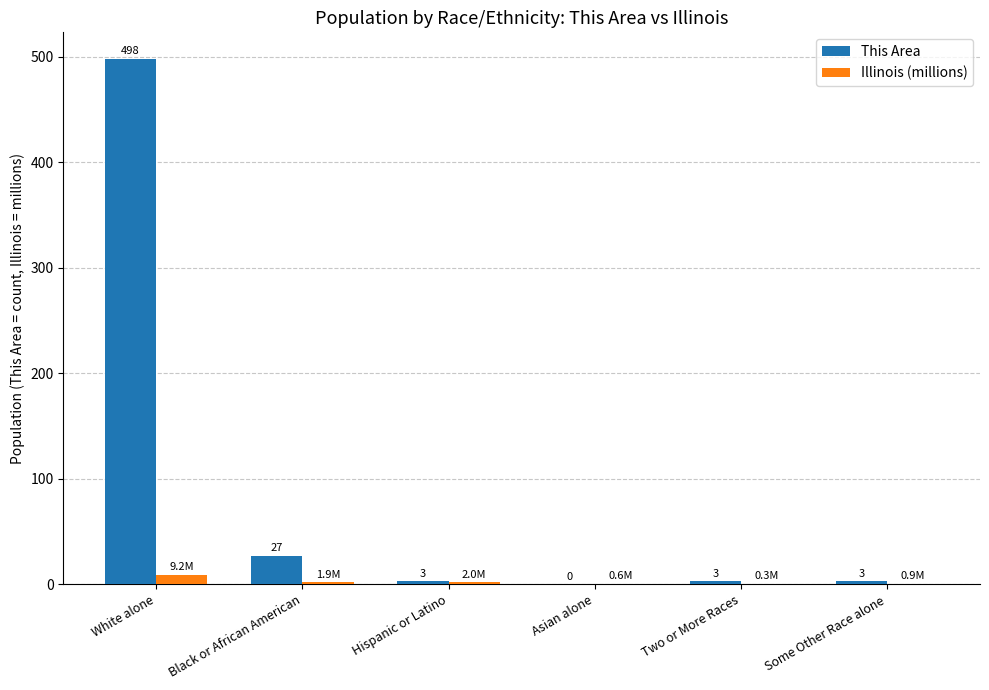

What are all the series names shown in the legend?

This Area, Illinois (millions)